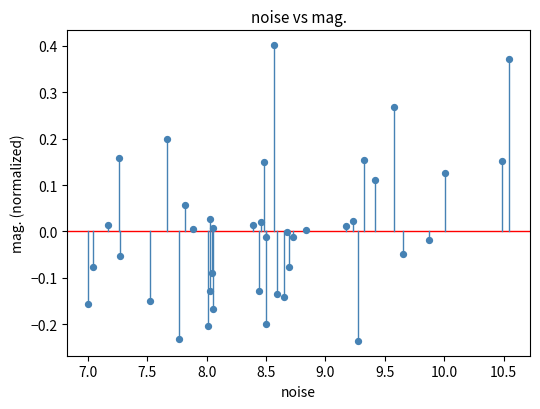

What is the range of Y values (max minus min)?

0.6